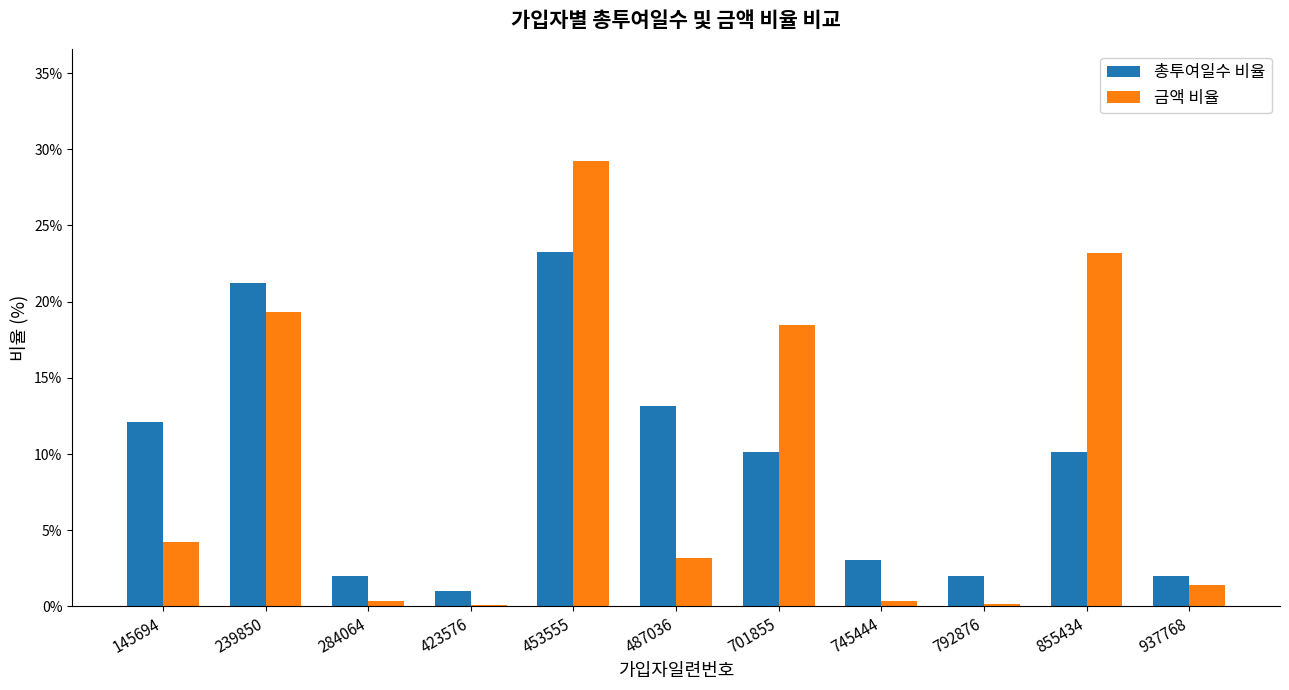

Which category has the lowest value in the 총투여일수 비율 series?

423576